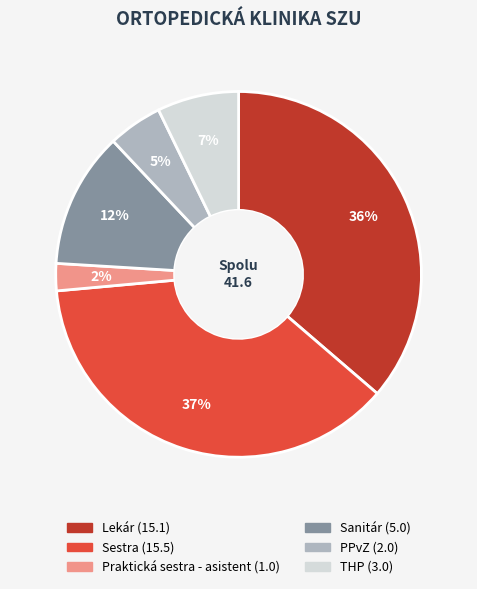

What is the largest slice in the pie chart?

Sestra